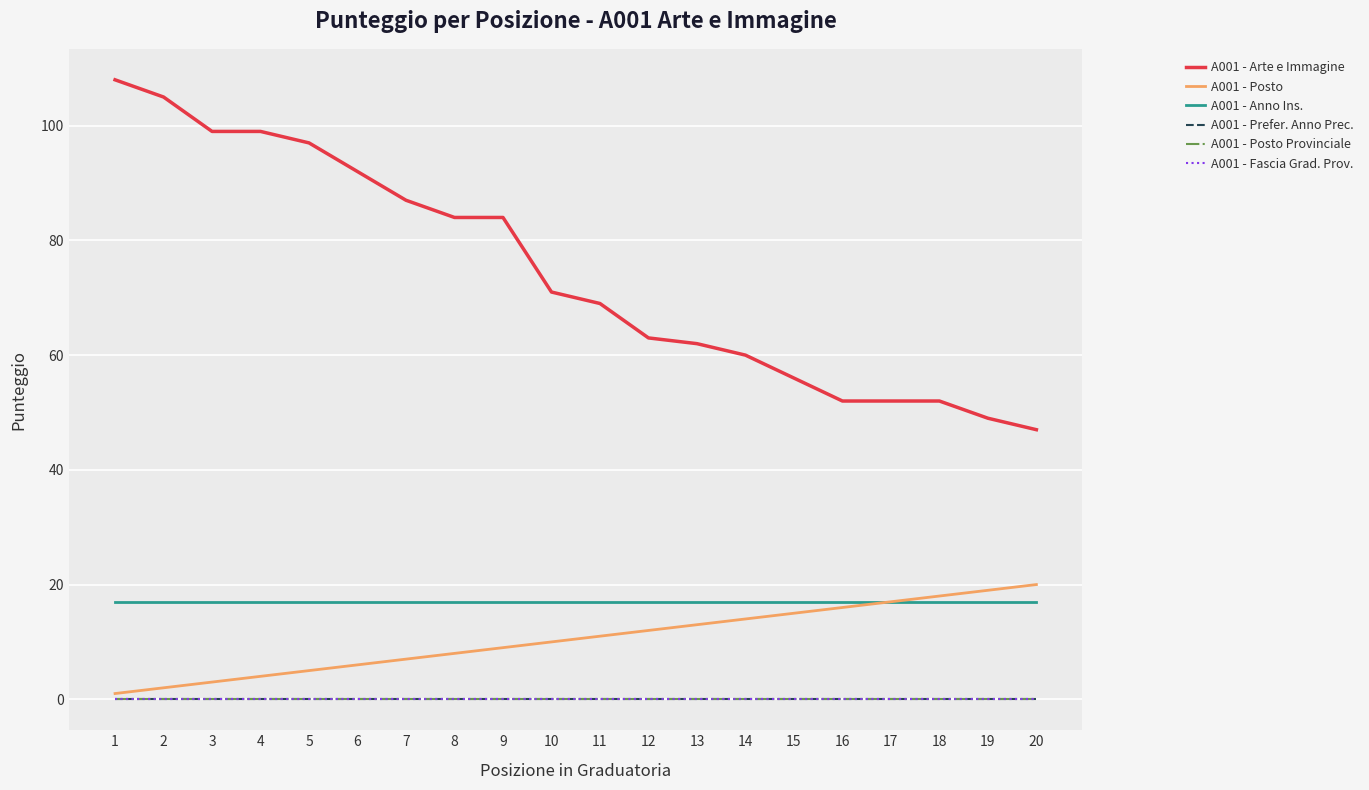

Does the chart have visible grid lines?

Yes